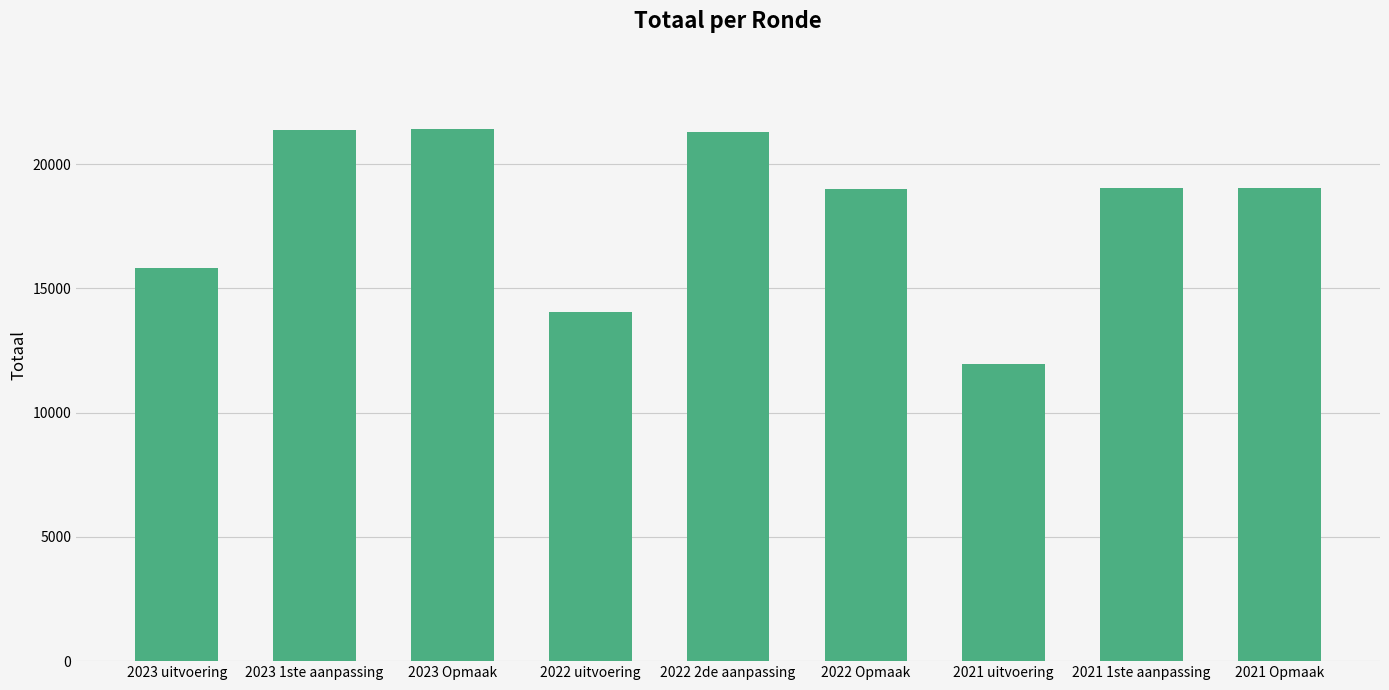

What is the value of the 1st bar from the left?

15836